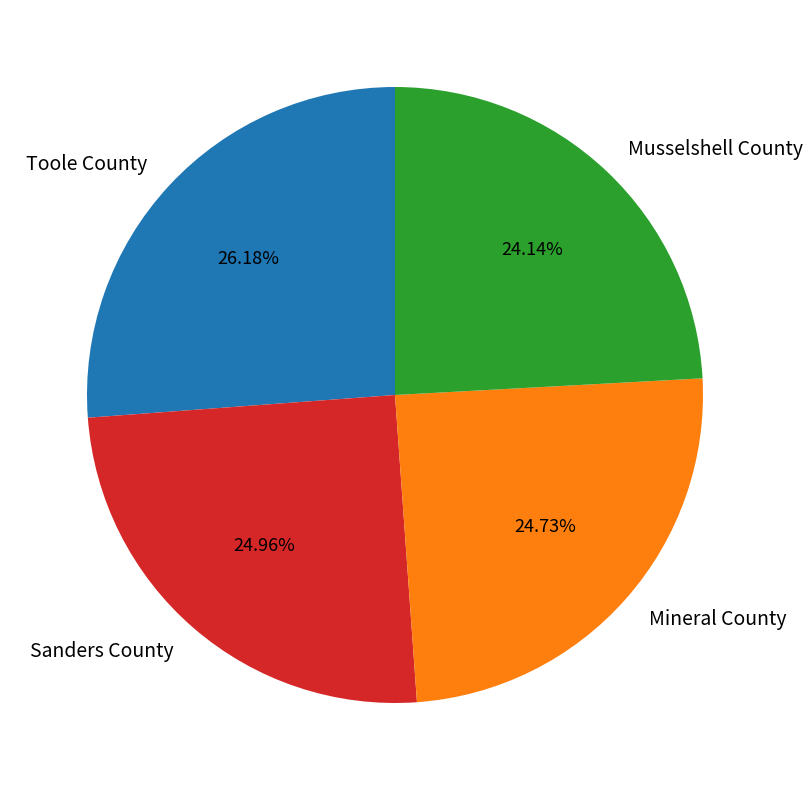

Count the number of slices in the pie.

4